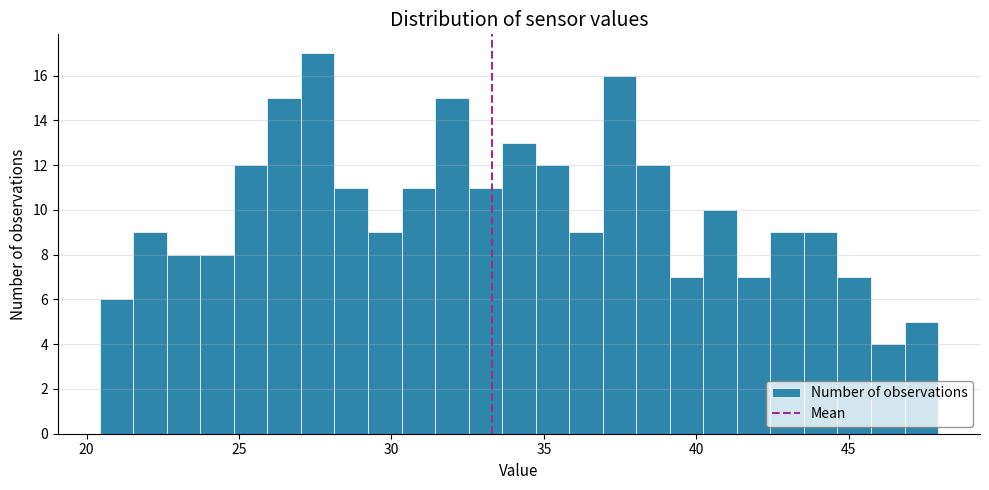

Around what value on the x-axis is the tallest bar? Give the approximate position of its centre, as read against the axis.

27.5